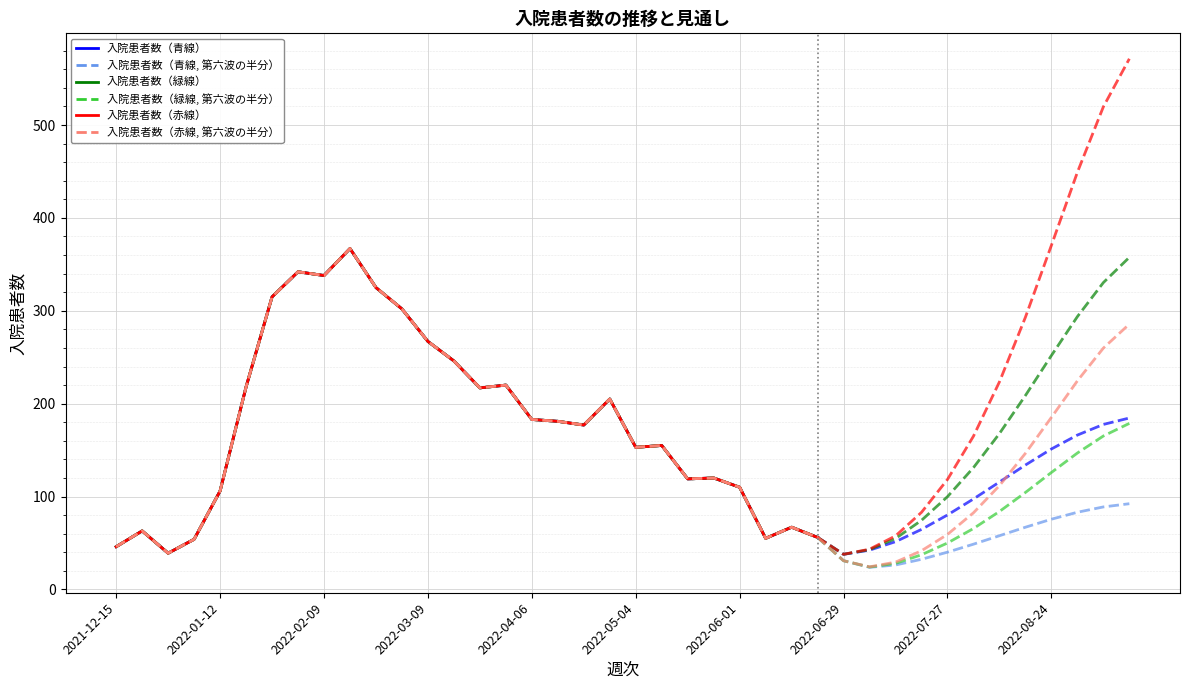

How many lines are shown in the chart?

6